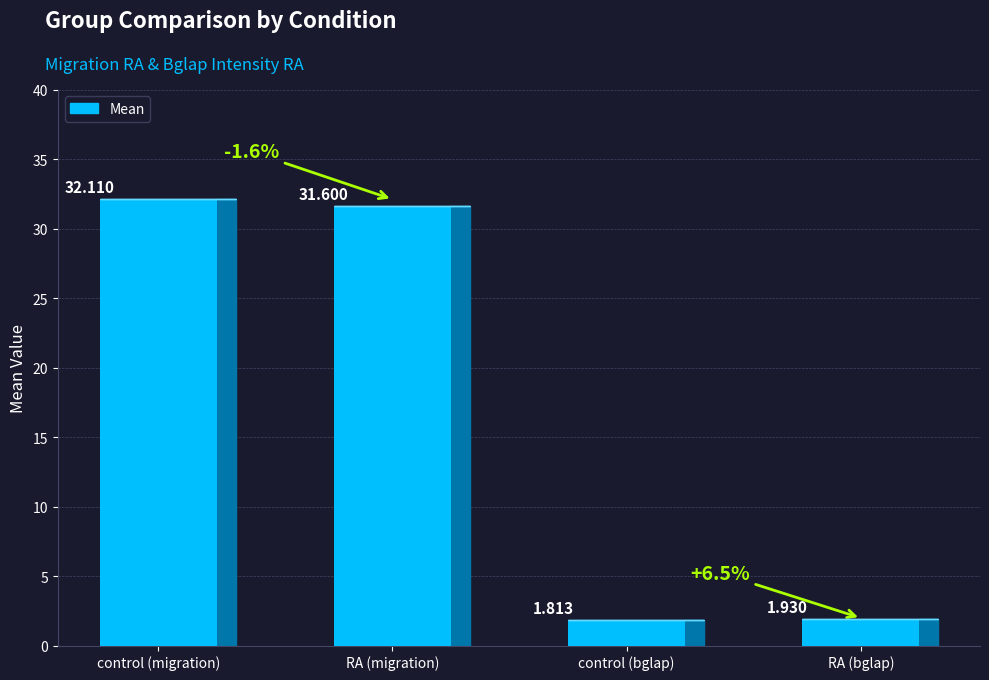

What is the label of the 1st bar from the right?

RA (bglap)